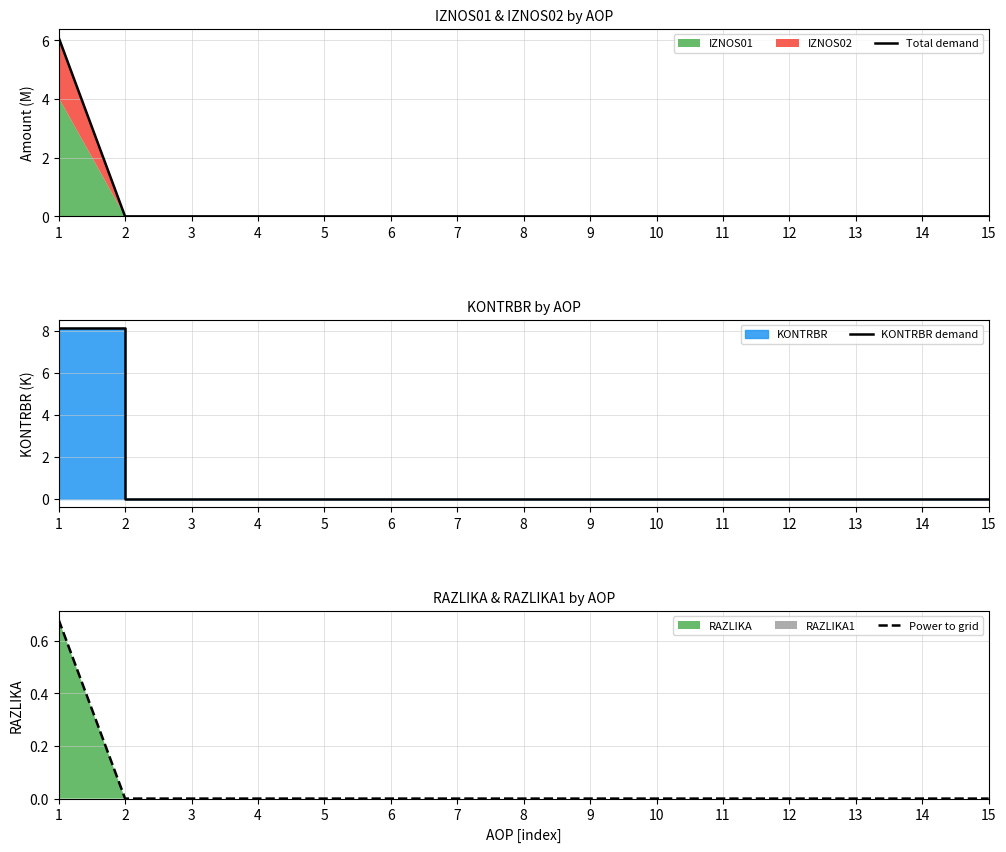

At which label is Total demand closest to 3?

2